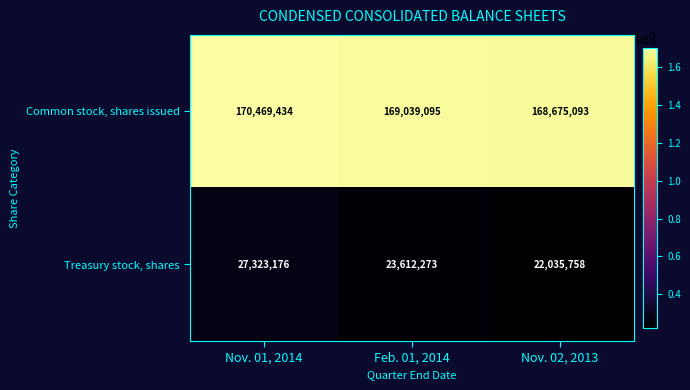

Which series has the largest range (max minus min)?

Treasury stock, shares